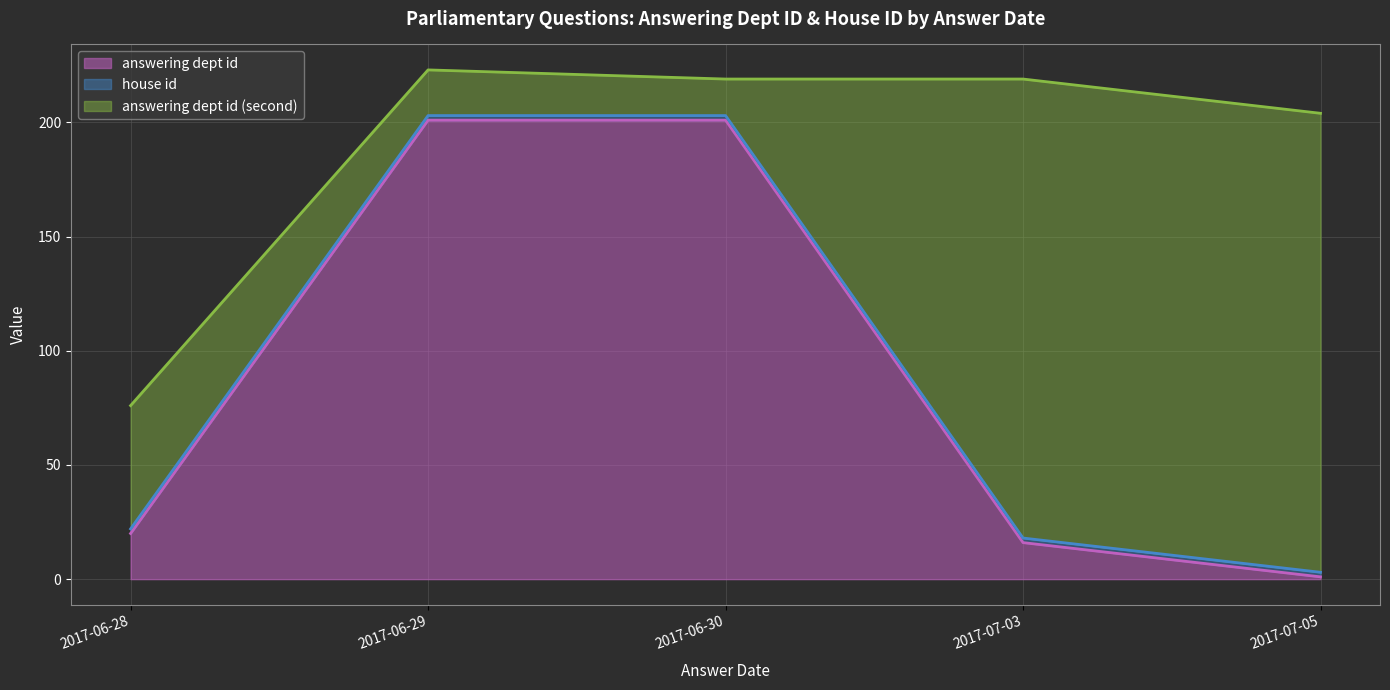

Reading left to right, what are all the values shown in this chart?

answering dept id: 2017-06-28=20	2017-06-29=201	2017-06-30=201	2017-07-03=16	2017-07-05=1
house id: 2017-06-28=2	2017-06-29=2	2017-06-30=2	2017-07-03=2	2017-07-05=2
answering dept id (second): 2017-06-28=54	2017-06-29=20	2017-06-30=16	2017-07-03=201	2017-07-05=201